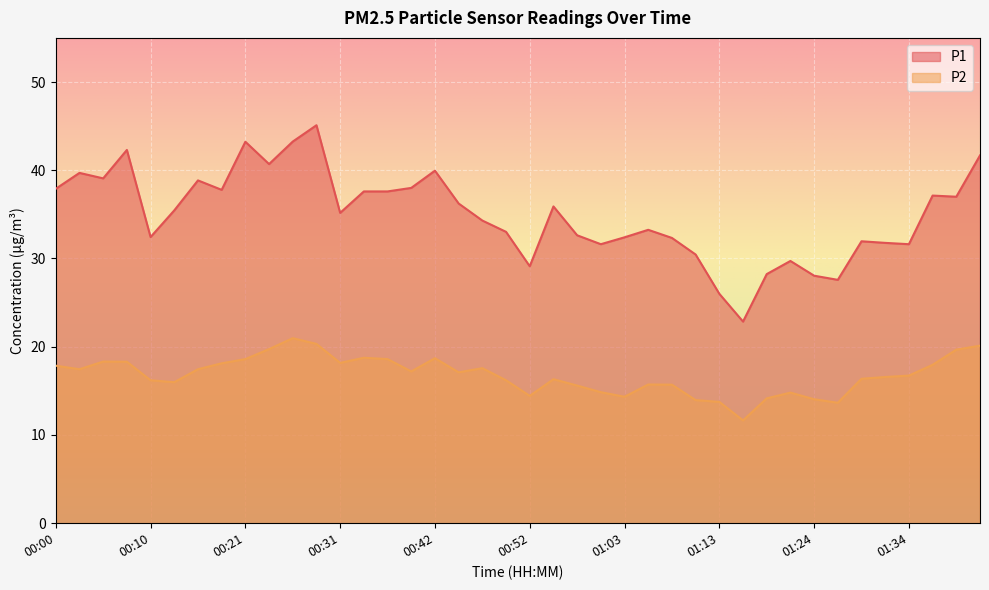

Which label corresponds to the largest value in the chart?

00:29